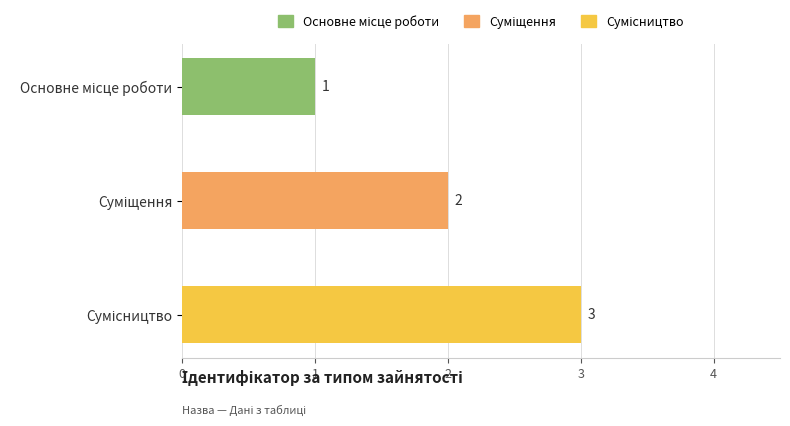

How many values are between 1 and 3?

3